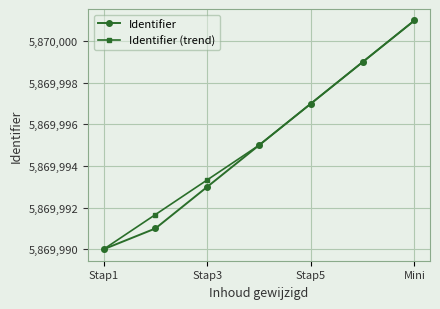

What is the value of the Identifier (trend) point at the 1st from the left?

5869990.0